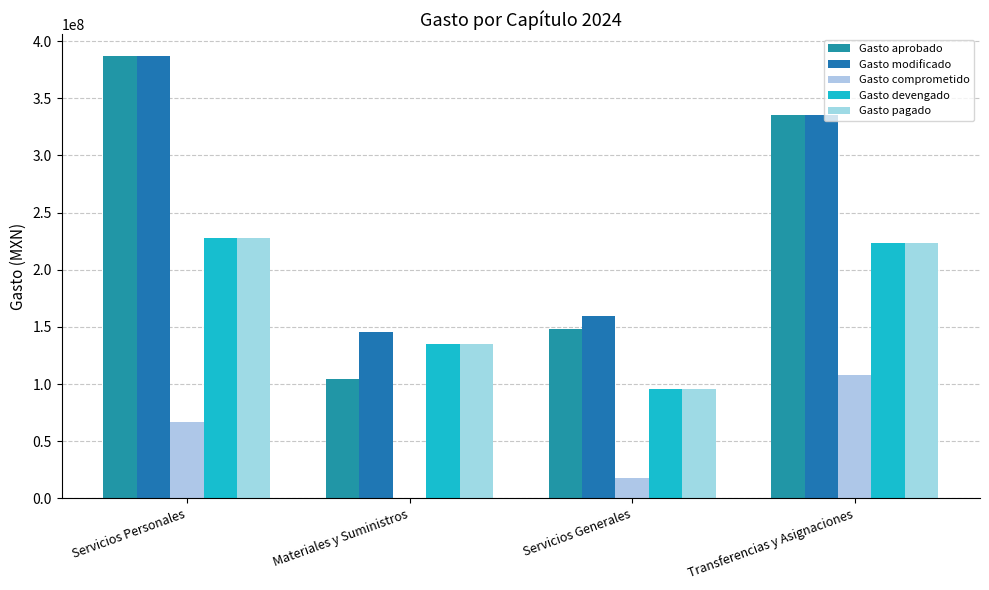

Are the bars grouped side by side (vs. stacked)?

Yes